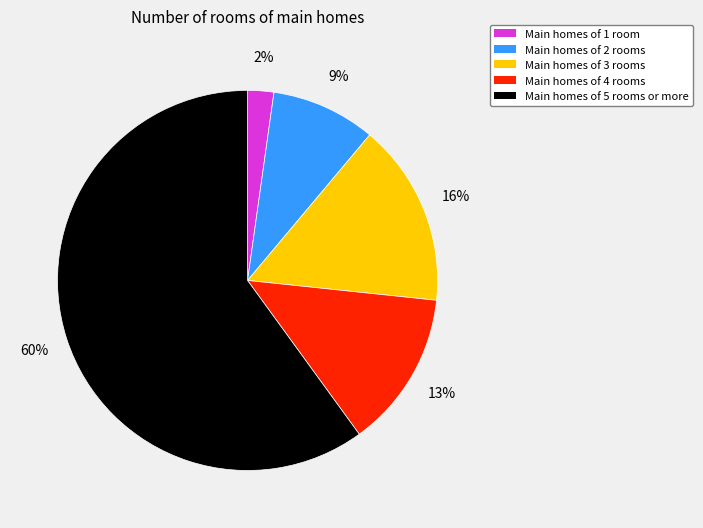

To the nearest percent, what portion does Main homes of 3 rooms represent?

16%